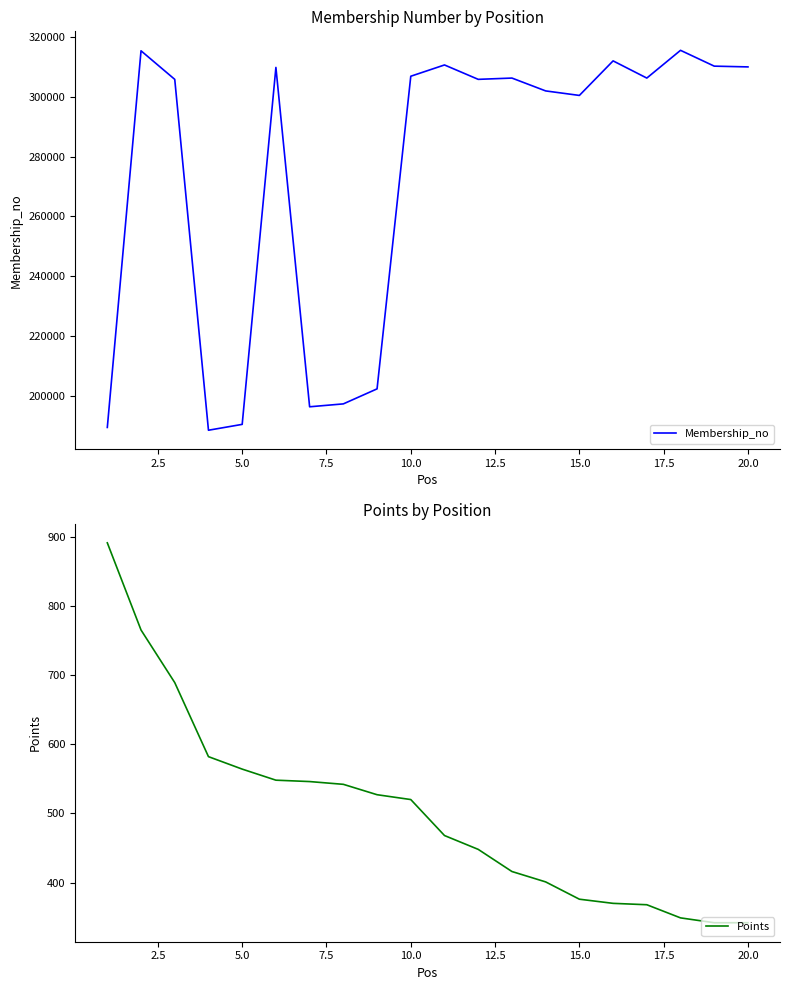

Rank the series at 7.5 from lowest to highest value.

Points, Membership_no